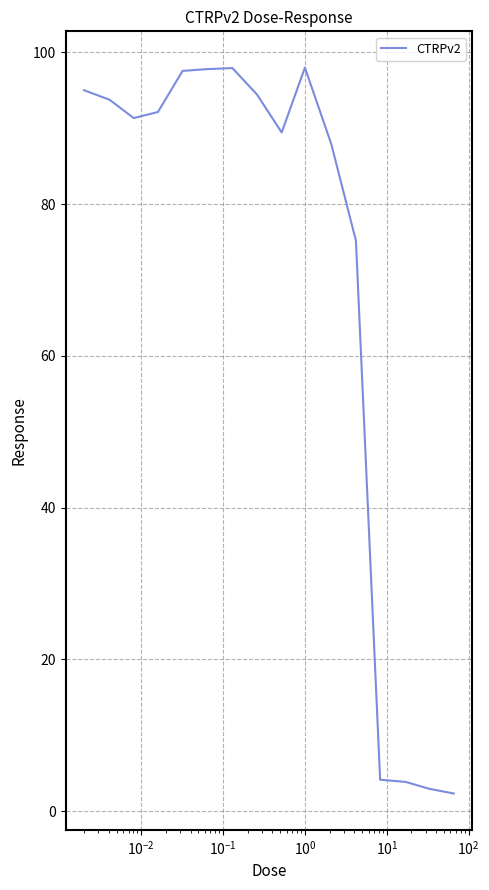

What is the minimum value shown in the chart?

2.3